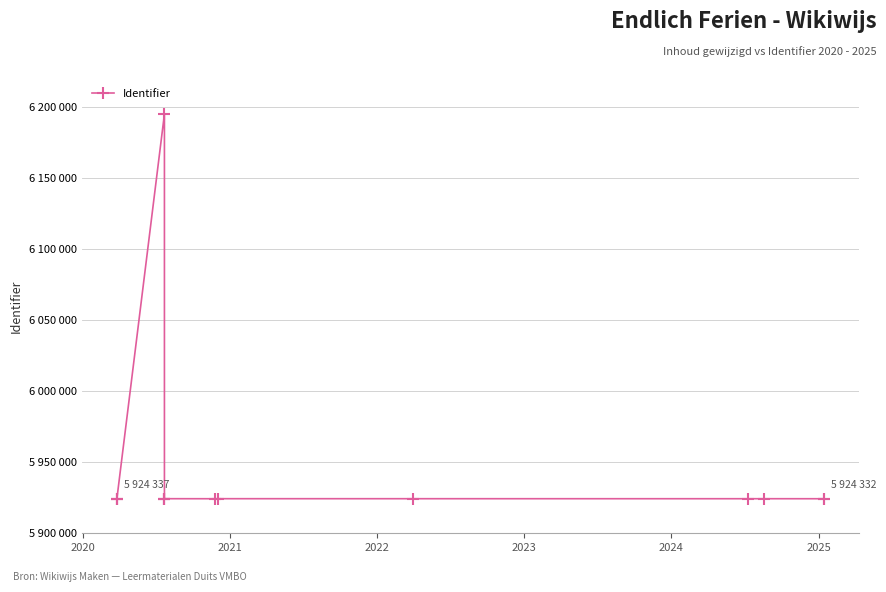

What is the sum of all values?

83211800